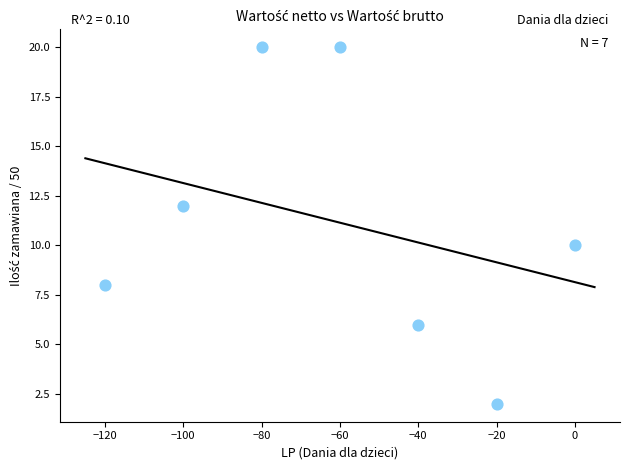

What is the average Y value?

11